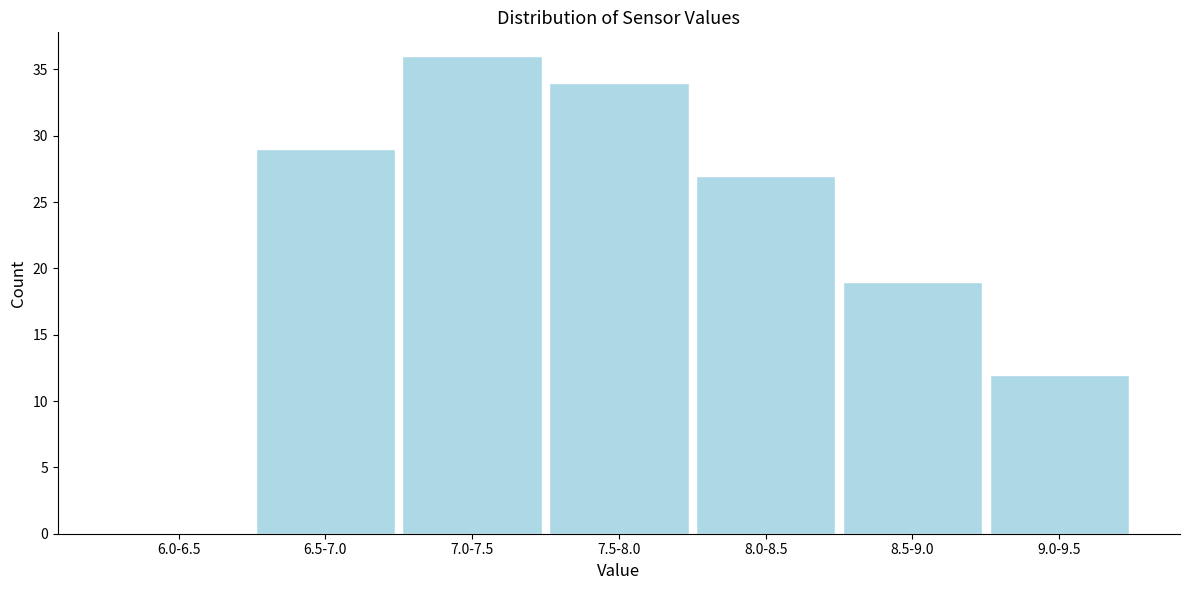

Reading right to left, extract all data points from this chart.

9.0-9.5=12	8.5-9.0=19	8.0-8.5=27	7.5-8.0=34	7.0-7.5=36	6.5-7.0=29	6.0-6.5=0